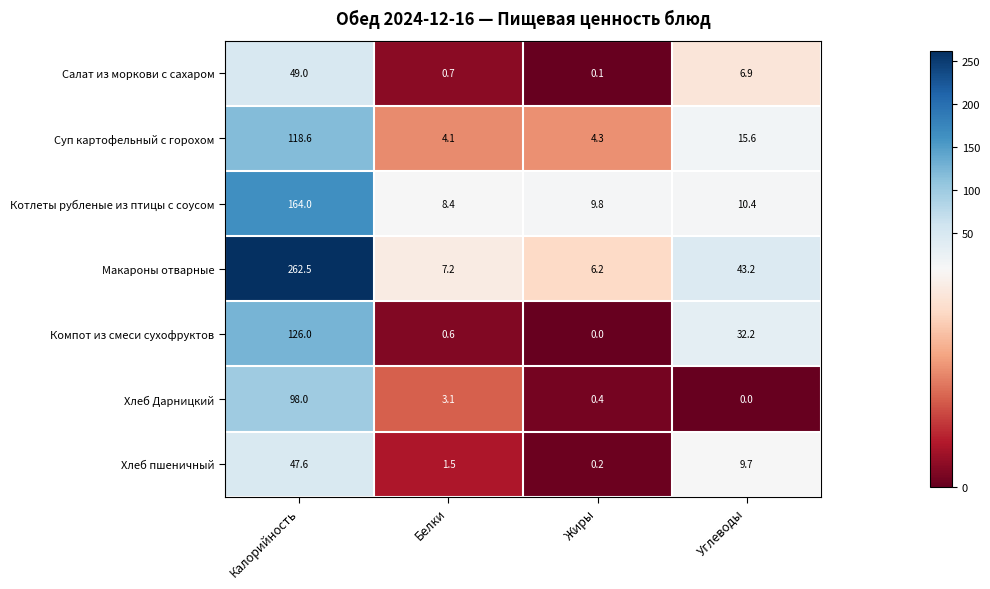

Reading right to left, list all the values displayed in this chart.

Салат из моркови с сахаром: 6.9	0.1	0.7	49.0
Суп картофельный с горохом: 15.6	4.3	4.1	118.6
Котлеты рубленые из птицы с соусом: 10.4	9.8	8.4	164.0
Макароны отварные: 43.2	6.2	7.2	262.5
Компот из смеси сухофруктов: 32.2	0.0	0.6	126.0
Хлеб Дарницкий: 0.0	0.4	3.1	98.0
Хлеб пшеничный: 9.7	0.2	1.5	47.6